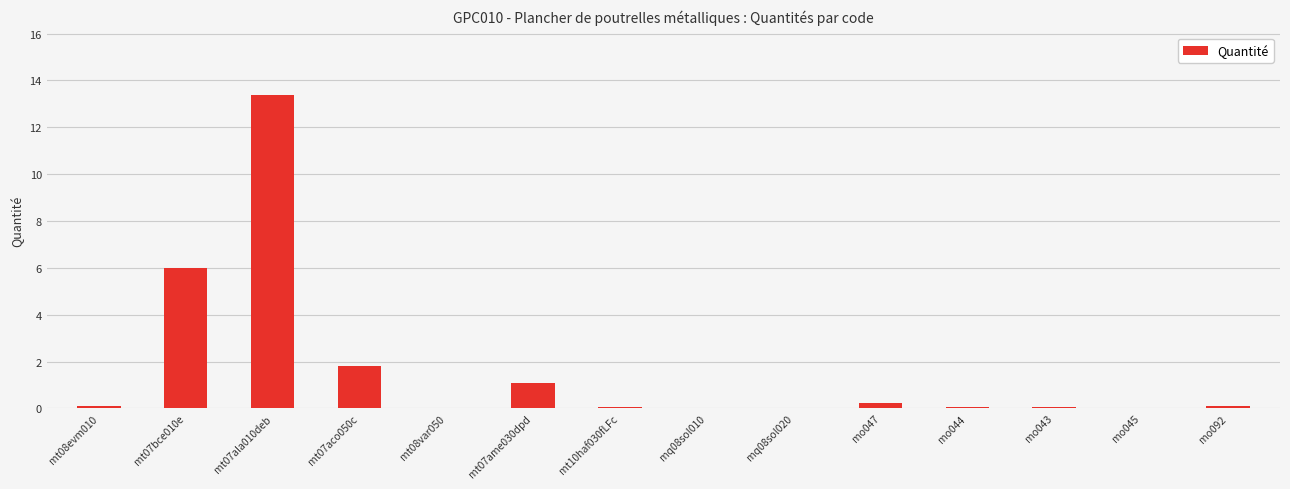

What is the sum of all values?

22.9